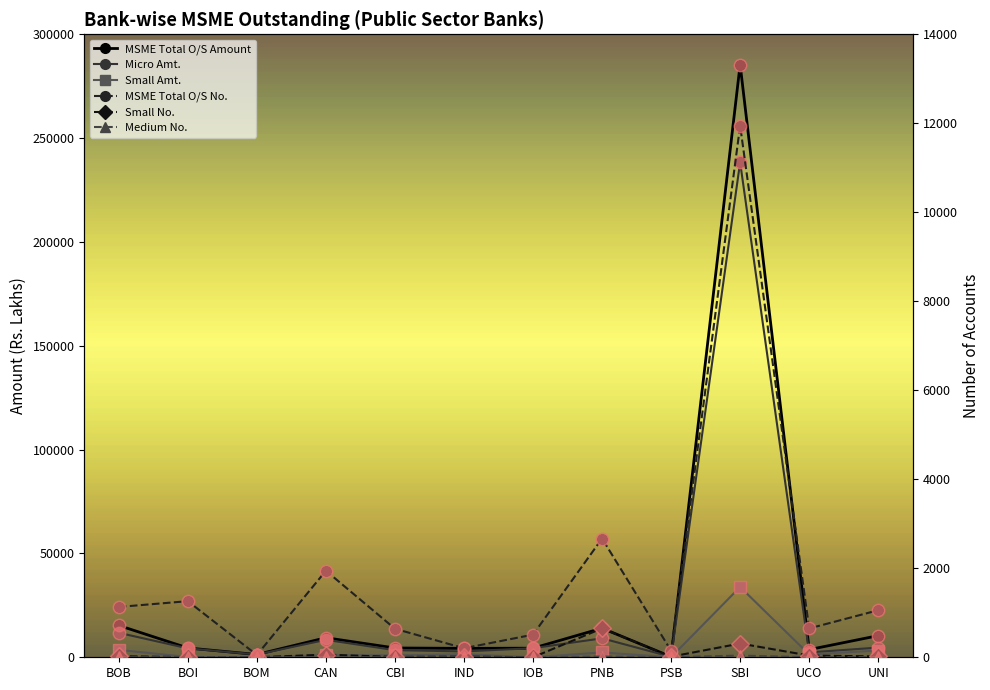

List the labels in order of Medium No. value, largest first.

SBI, PNB, UNI, BOI, CAN, PSB, BOB, BOM, CBI, IND, IOB, UCO